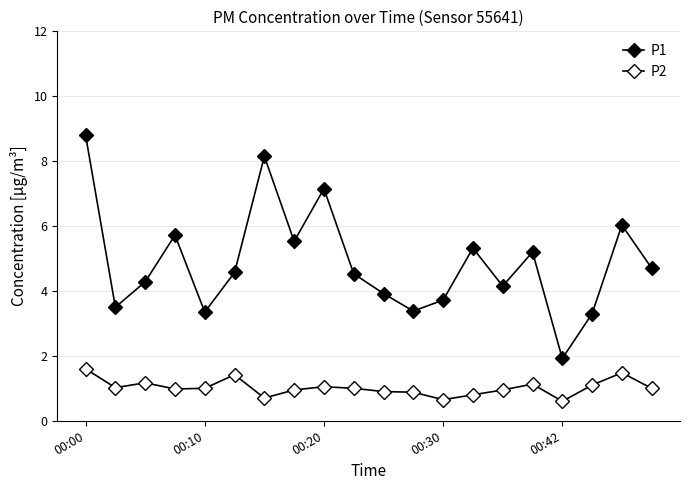

True or false: P2 and P1 intersect in this chart.

False